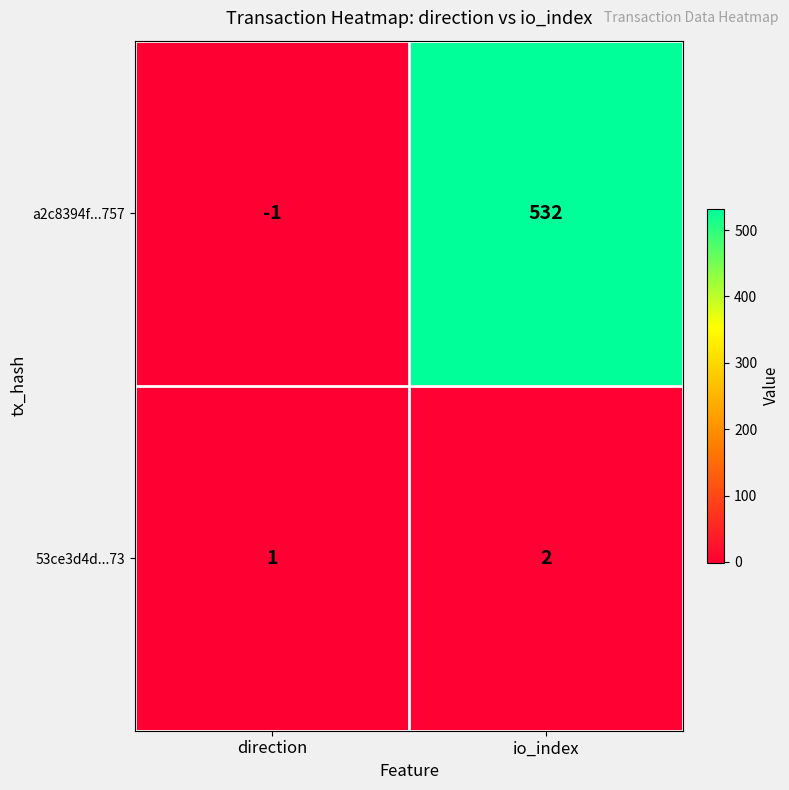

Rank the series by their average value, from highest to lowest.

a2c8394f...757, 53ce3d4d...73